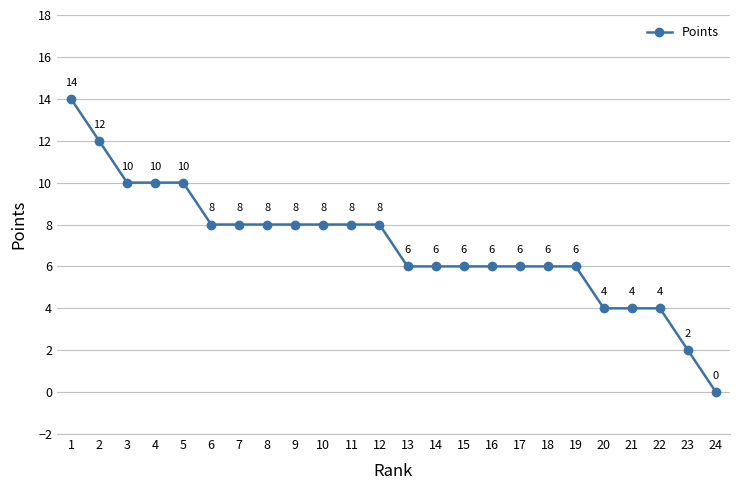

What is the sum of the values at 4 and 19?

16